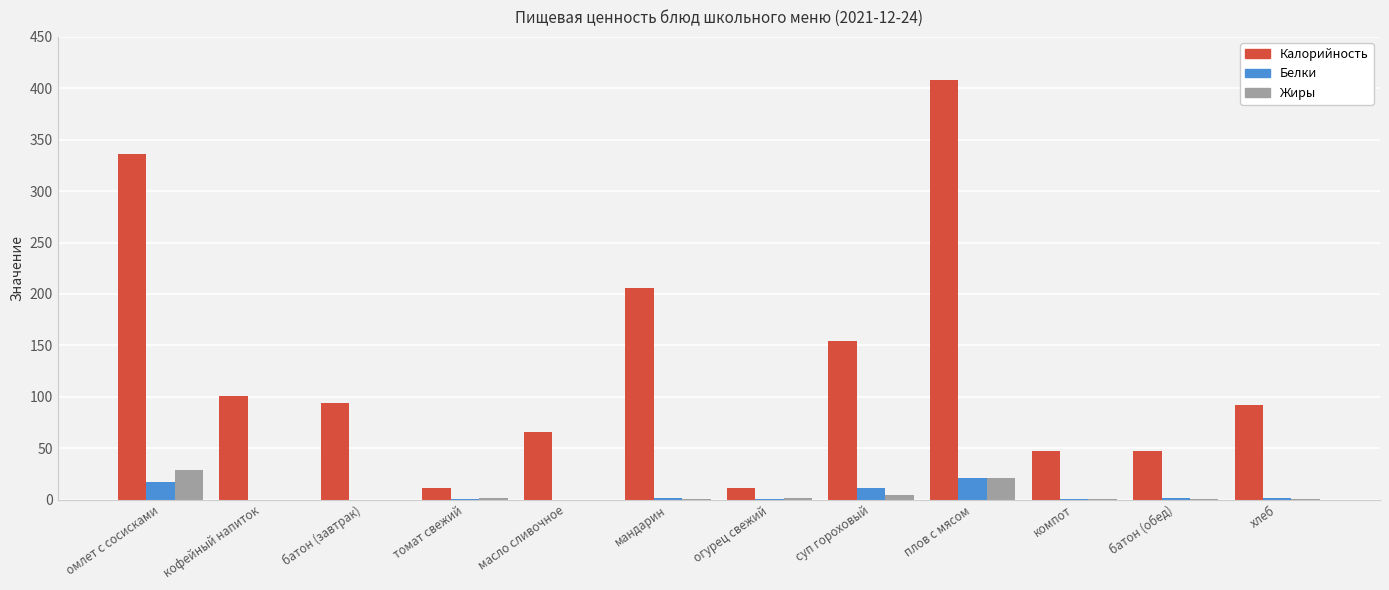

Which series has the largest total across all categories?

Калорийность